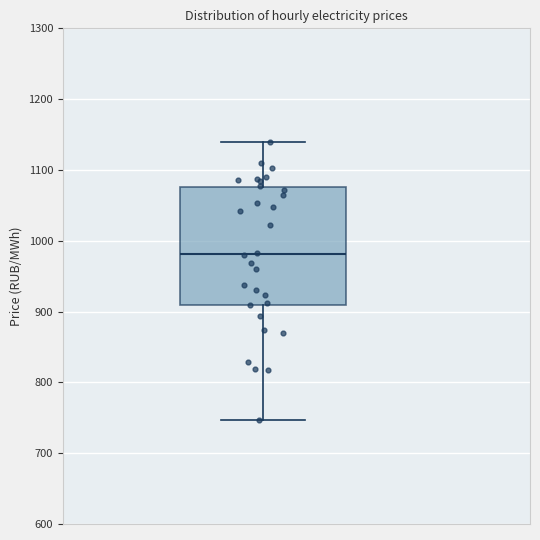

Where does the lower whisker of the box end on the y-axis? The values are not printed on the chart, so give them approximately, as read against the axis.

750